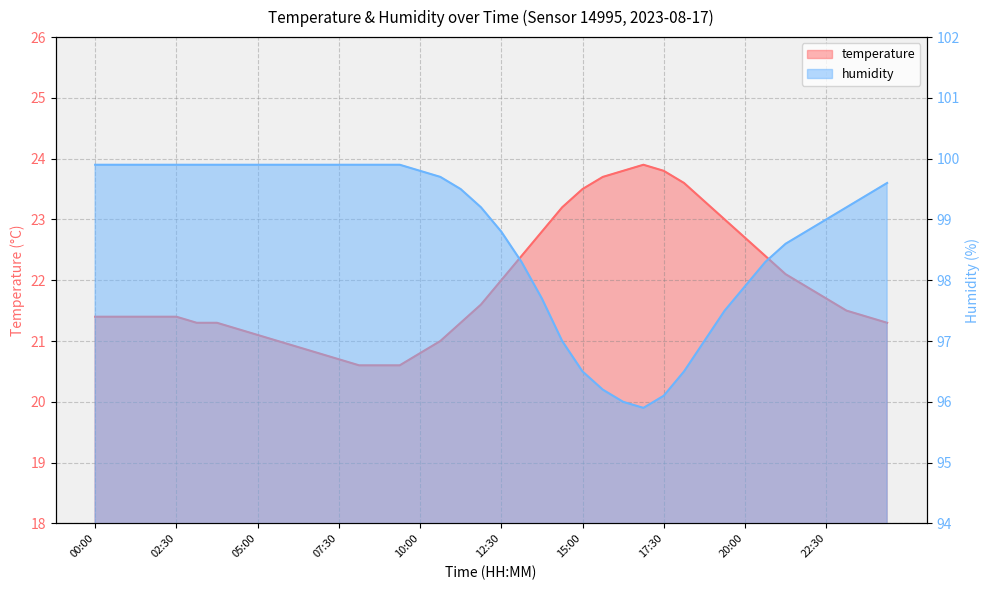

At which category does humidity reach its first local valley?

16:52